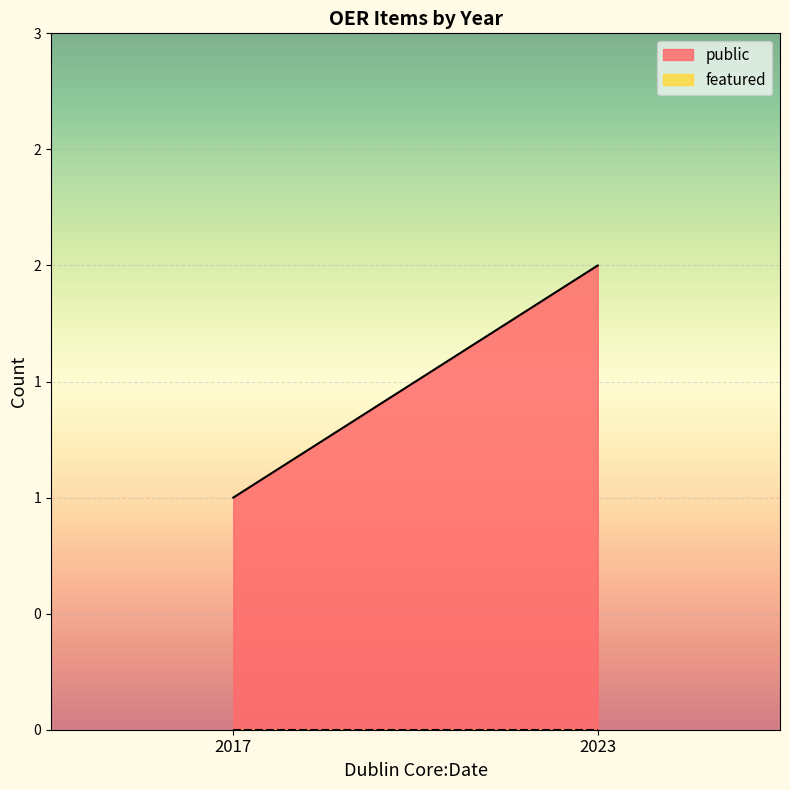

Between 2017 and 2023, which series saw the biggest shift?

public